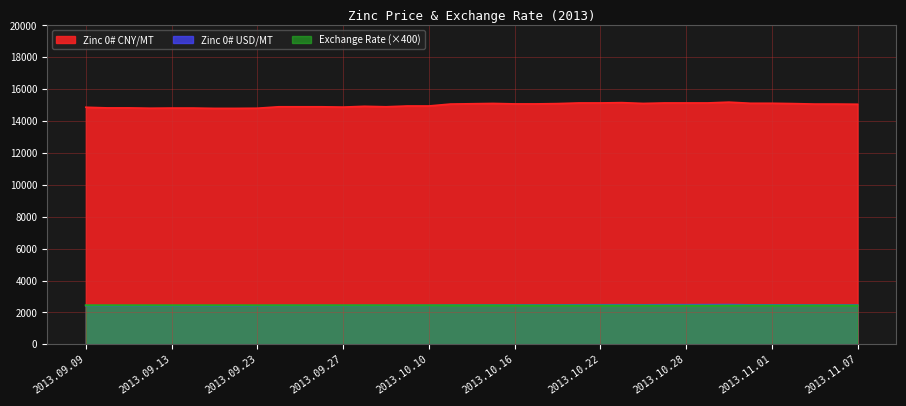

At 2013.10.18, list the series in order from largest to smallest.

Zinc 0# CNY/MT, Zinc 0# USD/MT, Exchange Rate USD/CNY